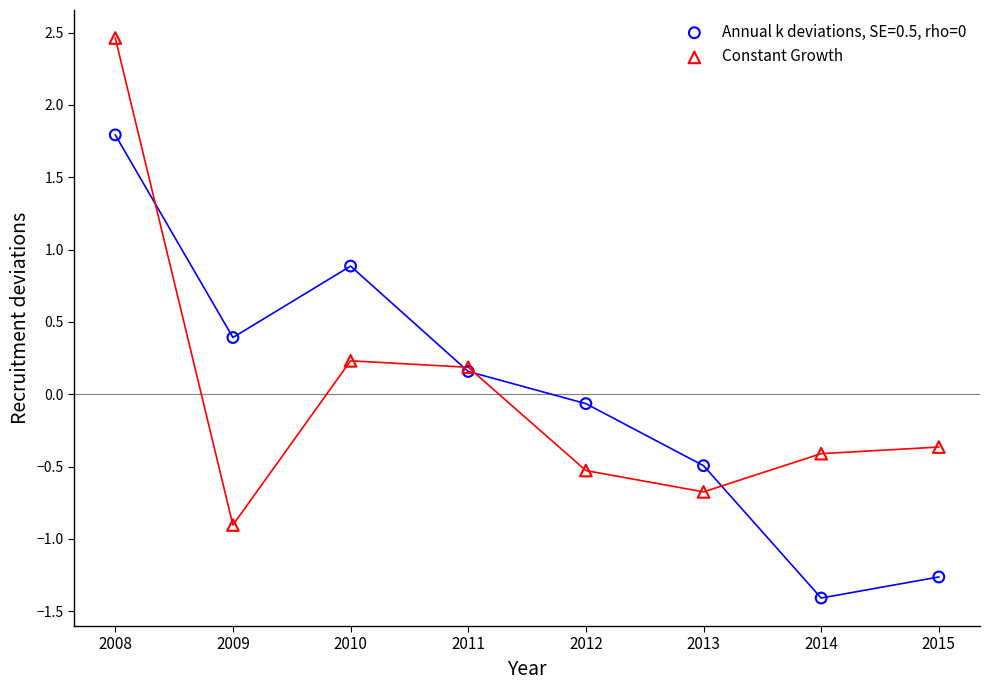

Which series contains the lowest Y value?

Annual k deviations, SE=0.5, rho=0